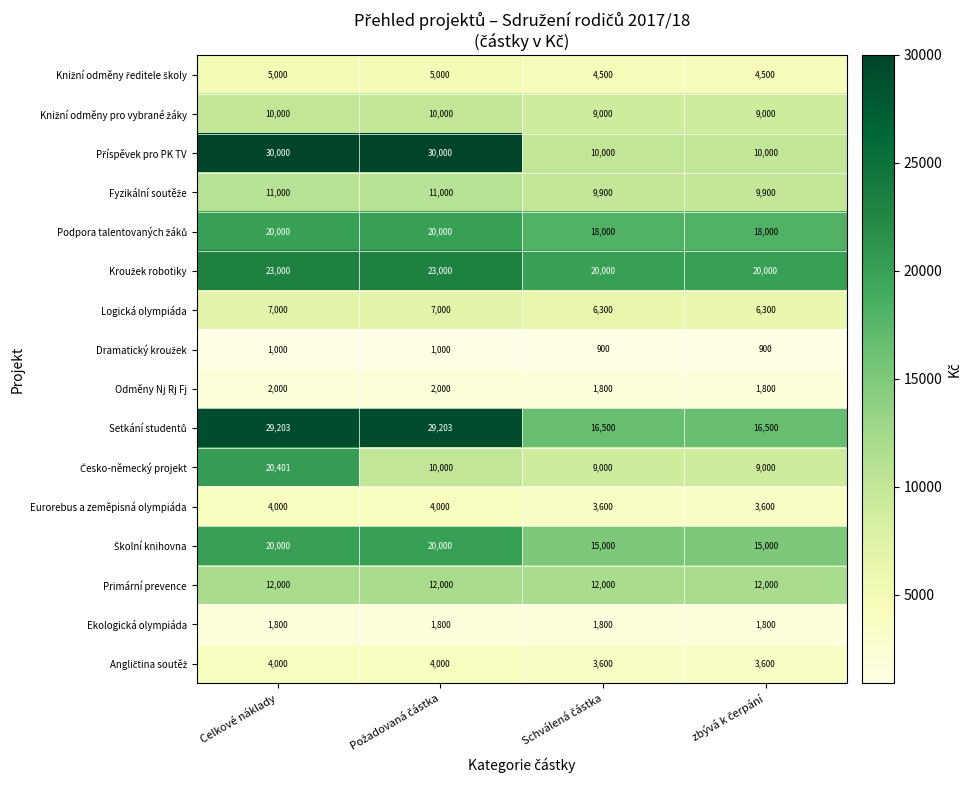

What is the sum of all Eurorebus a zeměpisná olympiáda values?

15200